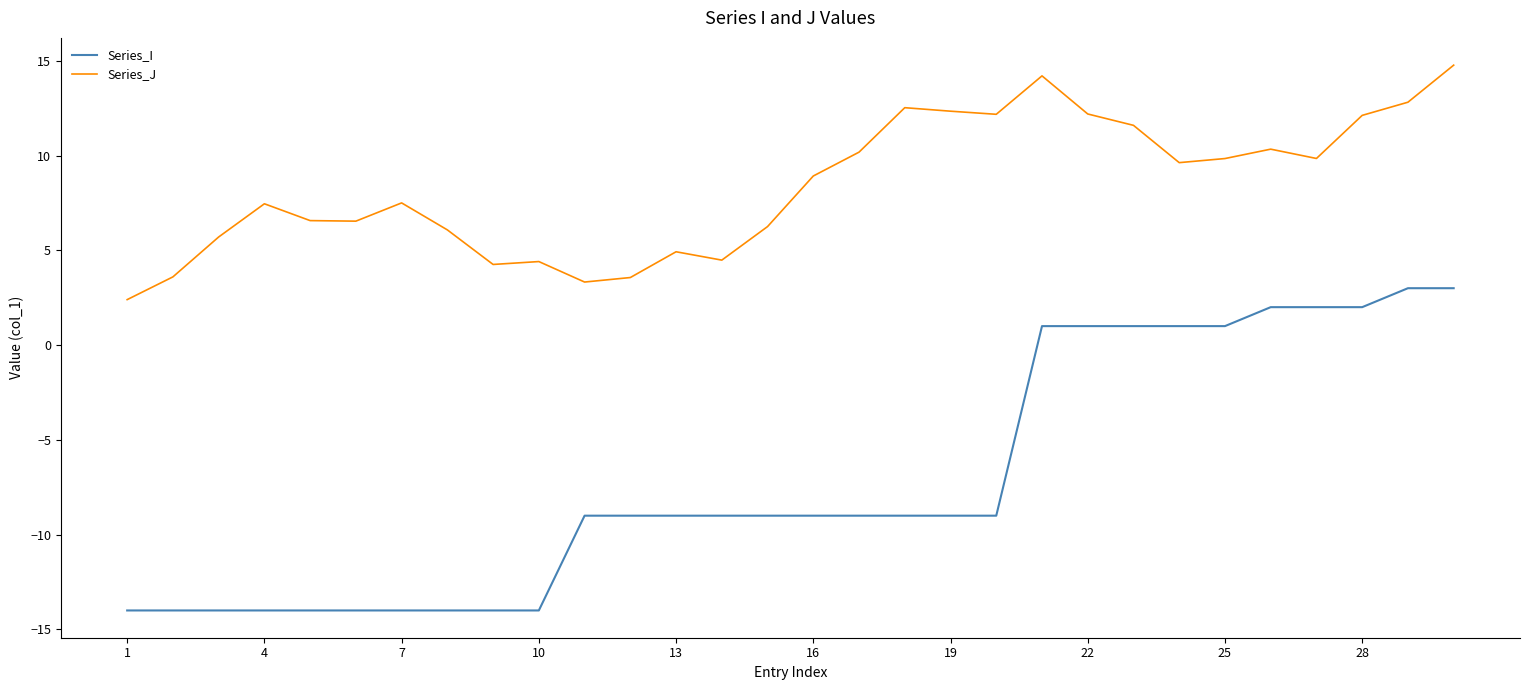

Which series has the largest range (max minus min)?

Series_I